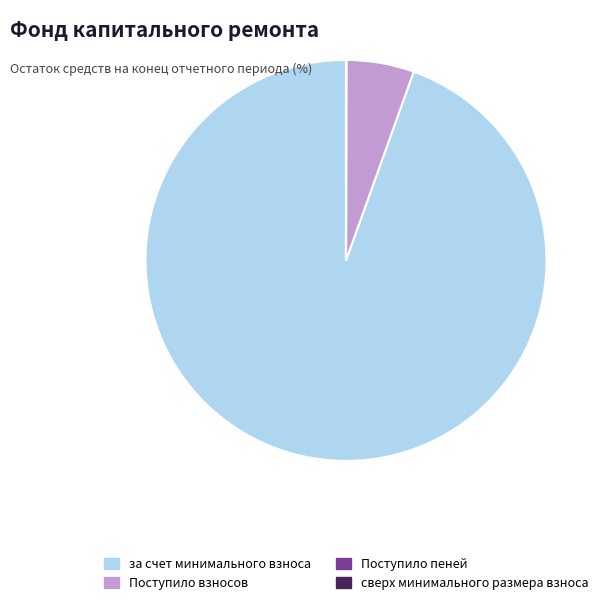

True or false: за счет минимального взноса accounts for 95% of the total.

True